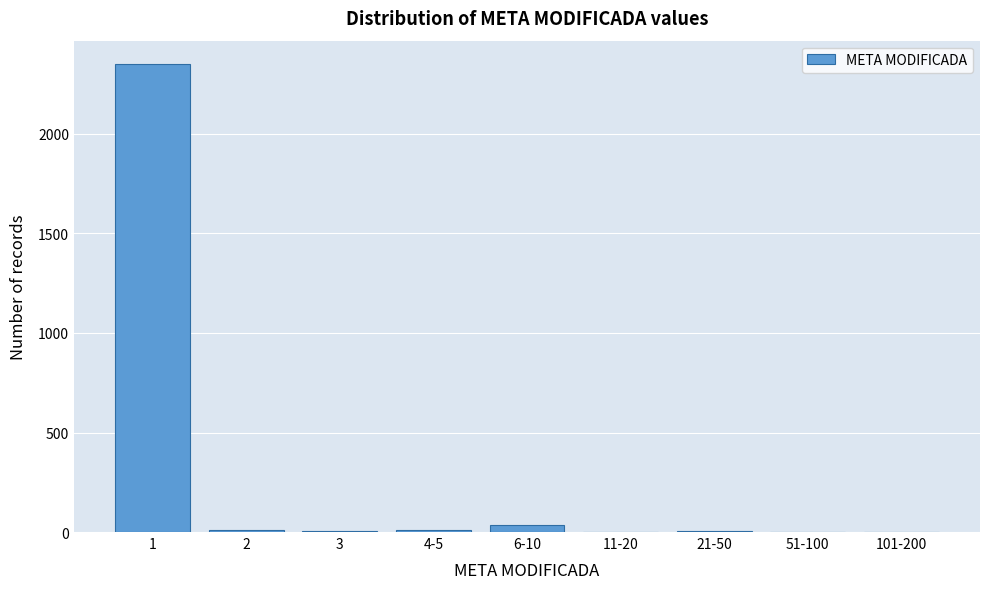

The chart shows a value of 1349 at 101-200. True or false?

False